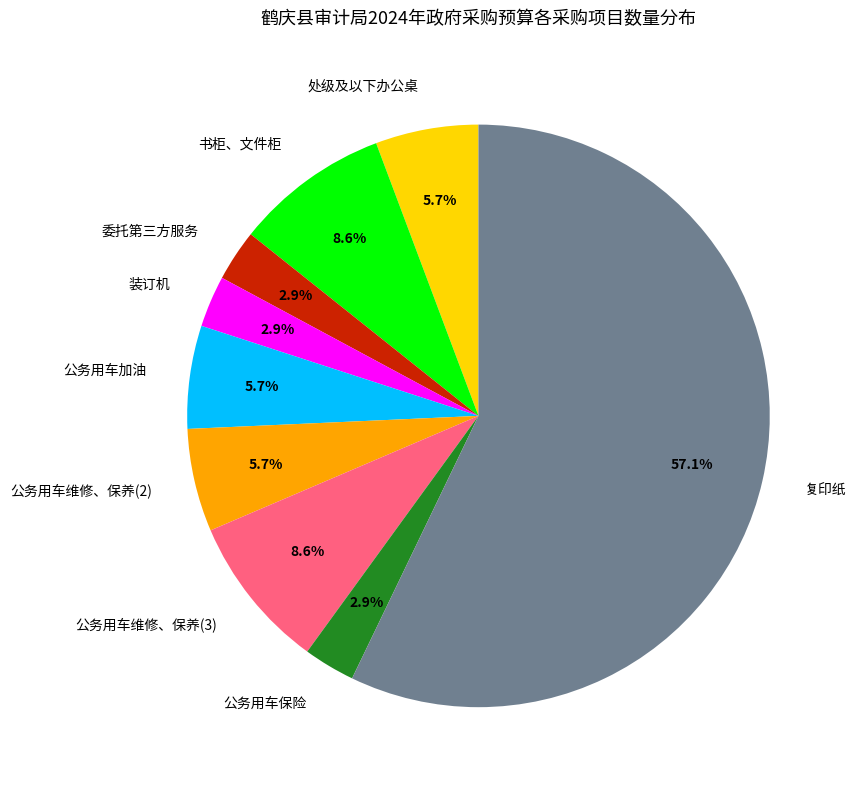

Is 书柜、文件柜 the majority of the pie?

No